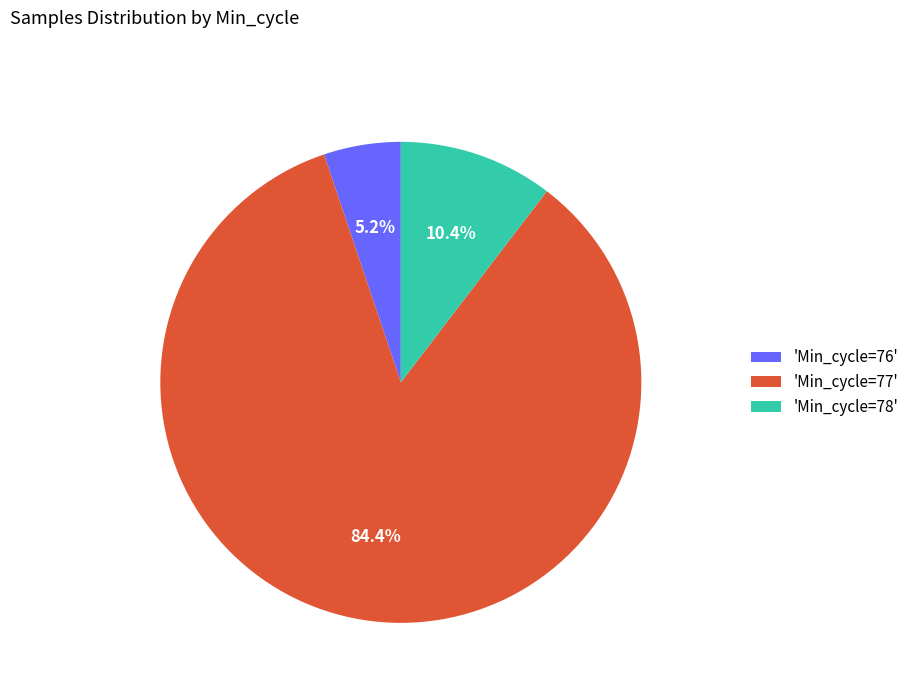

Which slice represents more than half of the pie?

'Min_cycle=77'